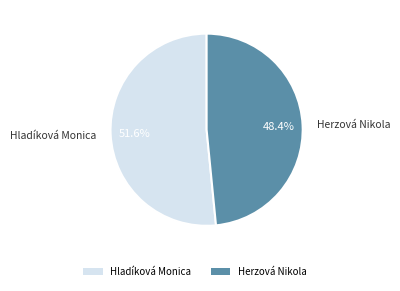

How many slices are in this pie chart?

2